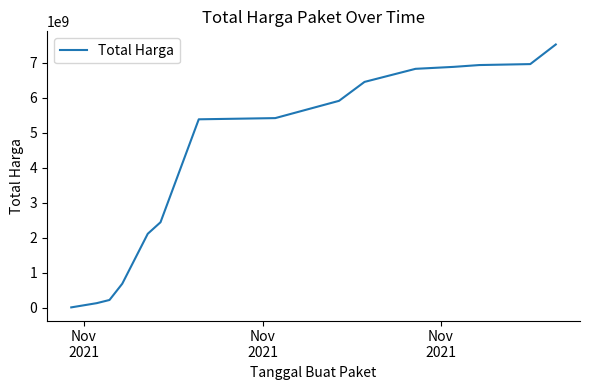

What is the maximum value shown in the chart?

7518497085